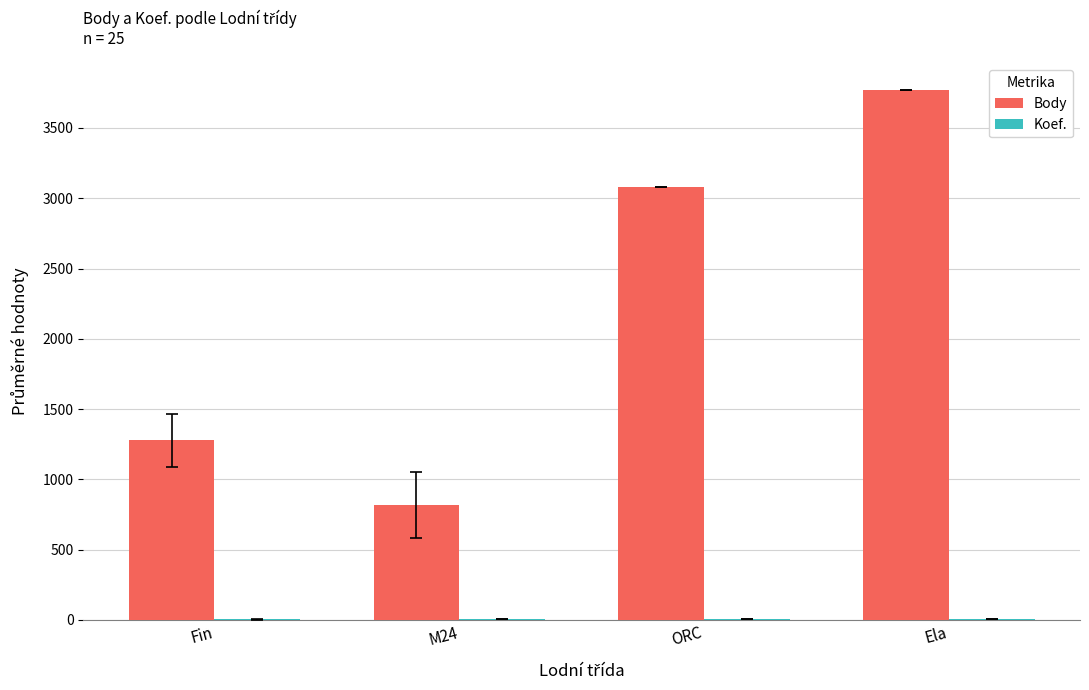

Are the bars horizontal?

No